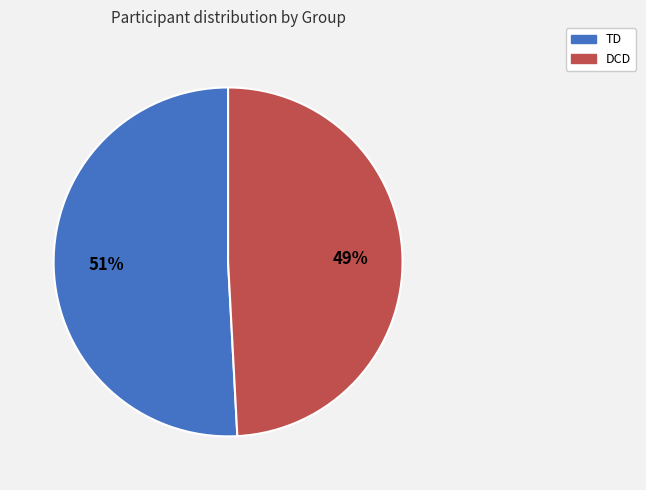

How many segments does this pie chart have?

2